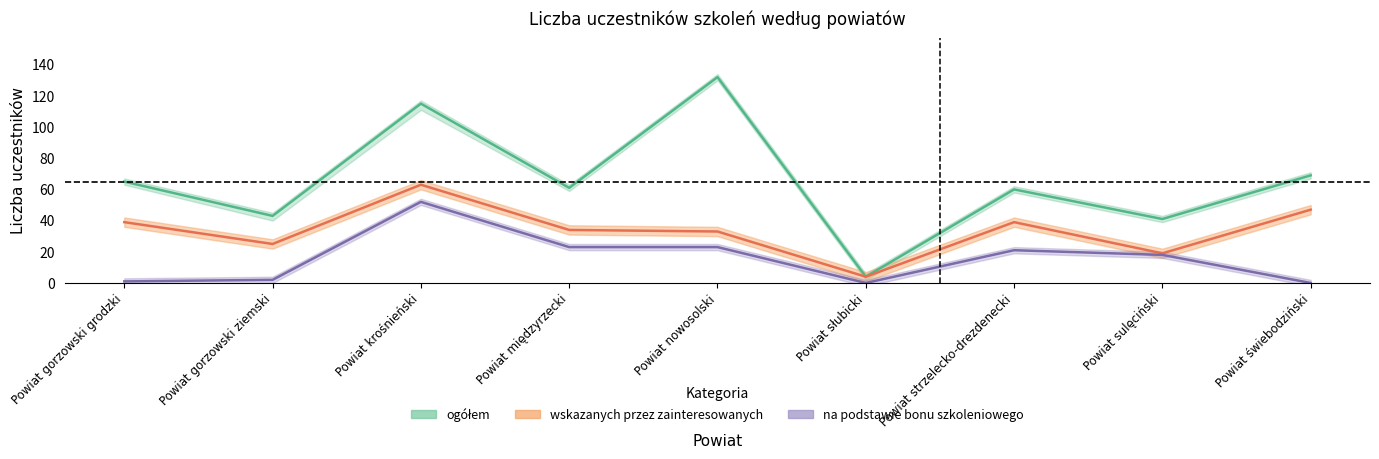

True or false: wskazanych przez zainteresowanych and na podstawie bonu szkoleniowego cross at least once.

False